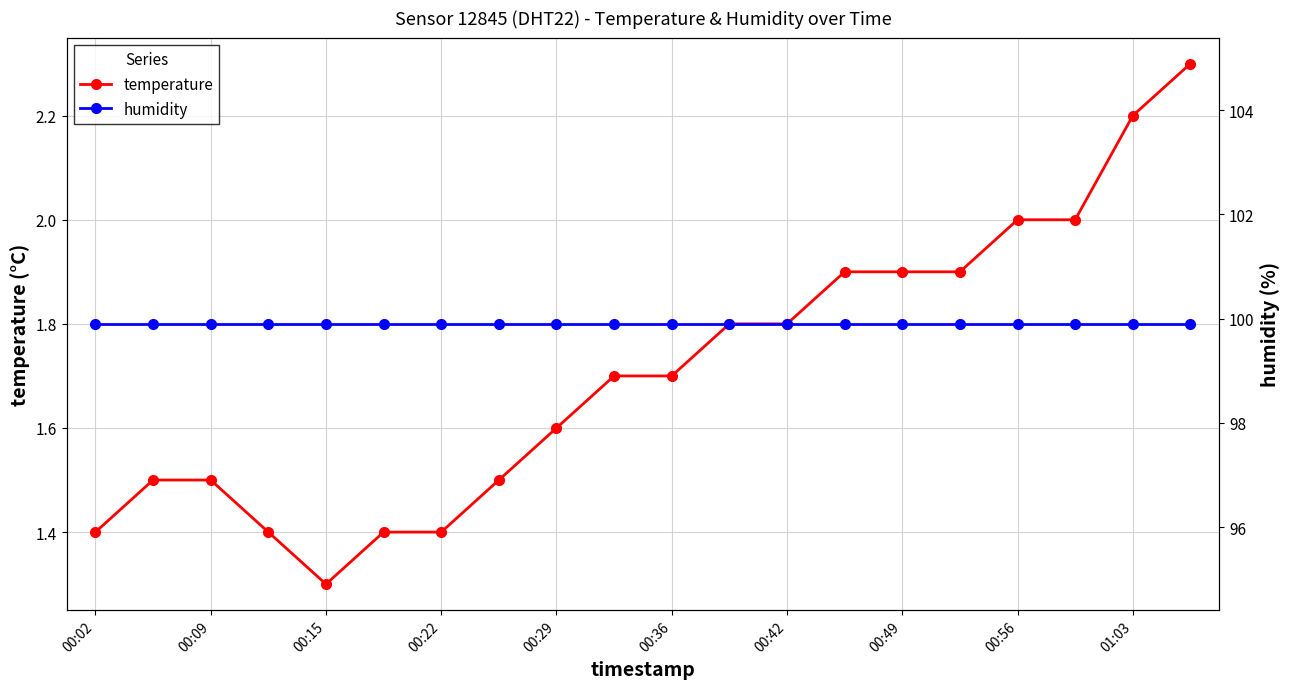

Does the chart have visible grid lines?

Yes